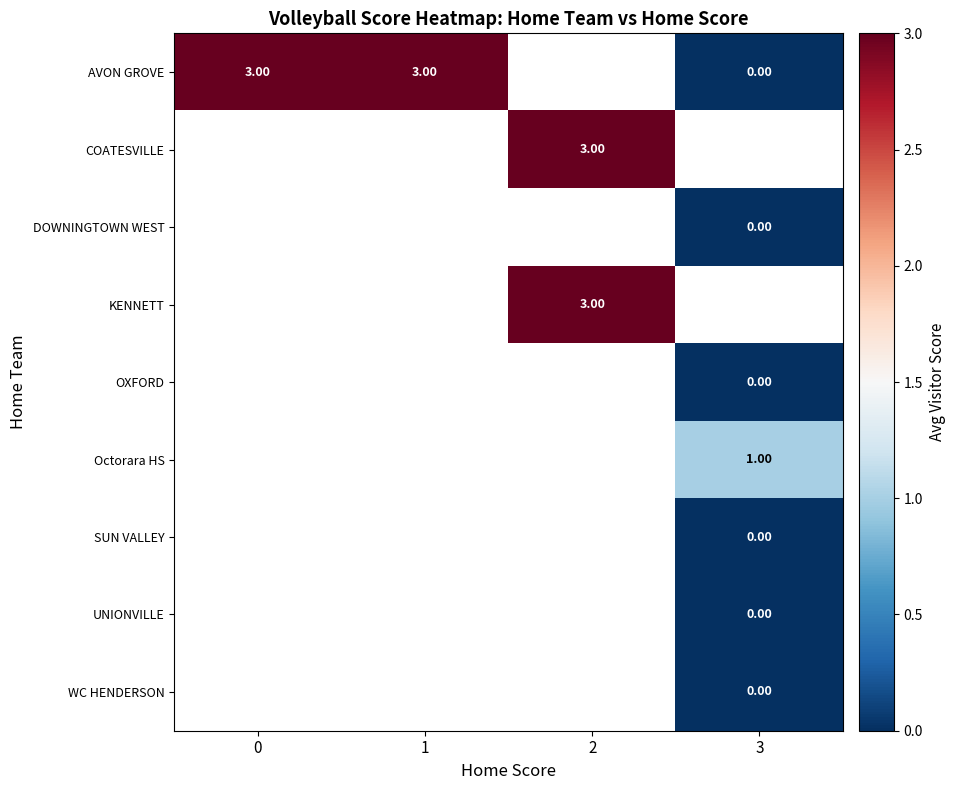

How many categories are shown in the chart?

4